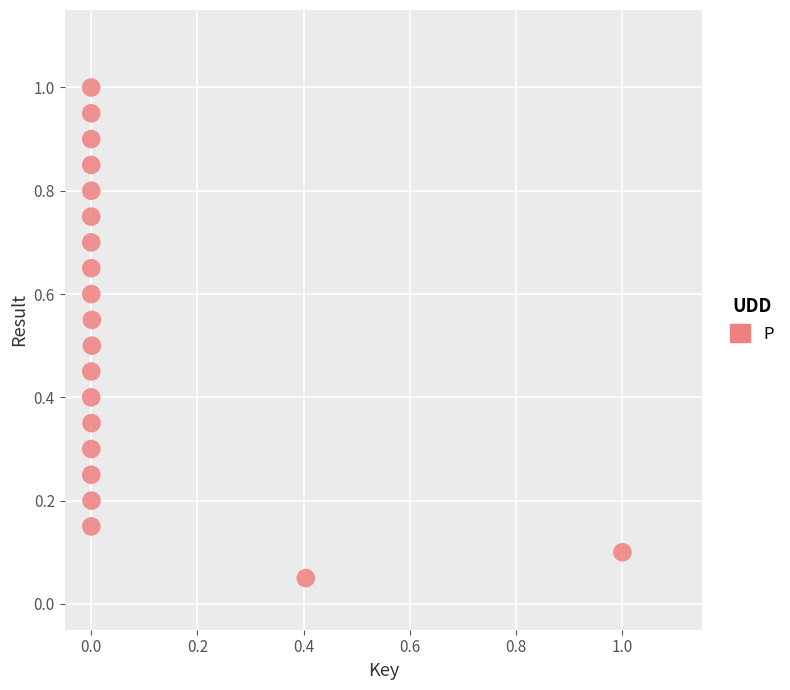

What is the range of X values (max minus min)?

1.0